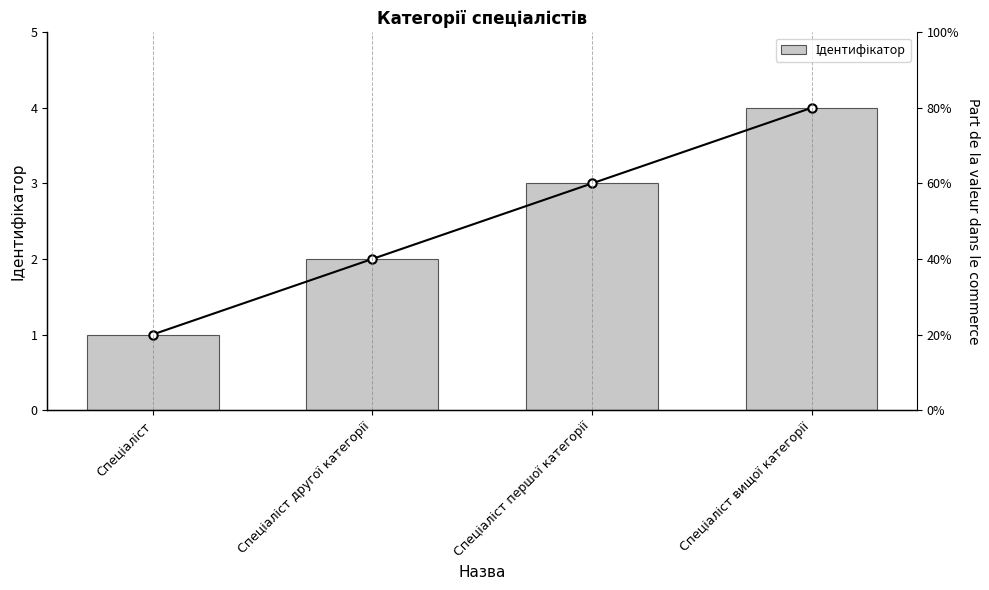

List the labels in order of value, largest first.

Спеціаліст вищої категорії, Спеціаліст першої категорії, Спеціаліст другої категорії, Спеціаліст